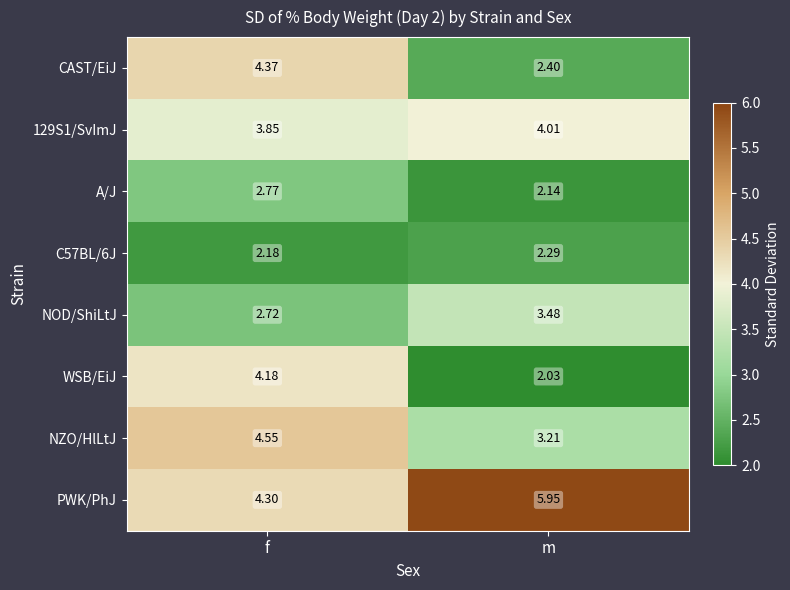

Where is A/J nearest to the value 2?

m